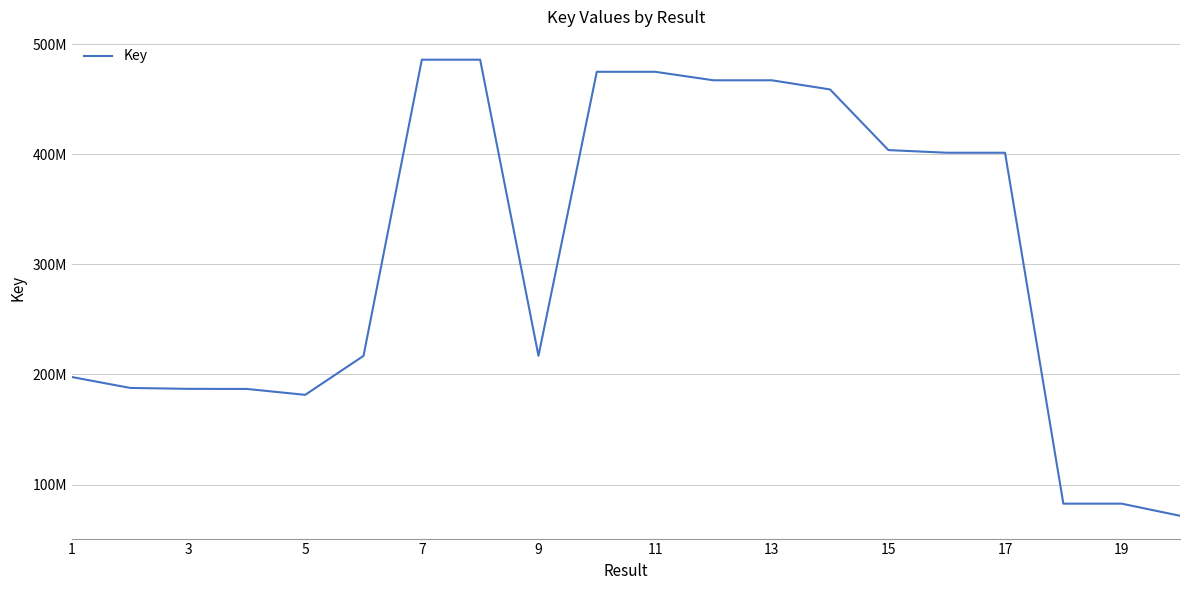

True or false: there are more than 0 points higher than both neighbors.

True